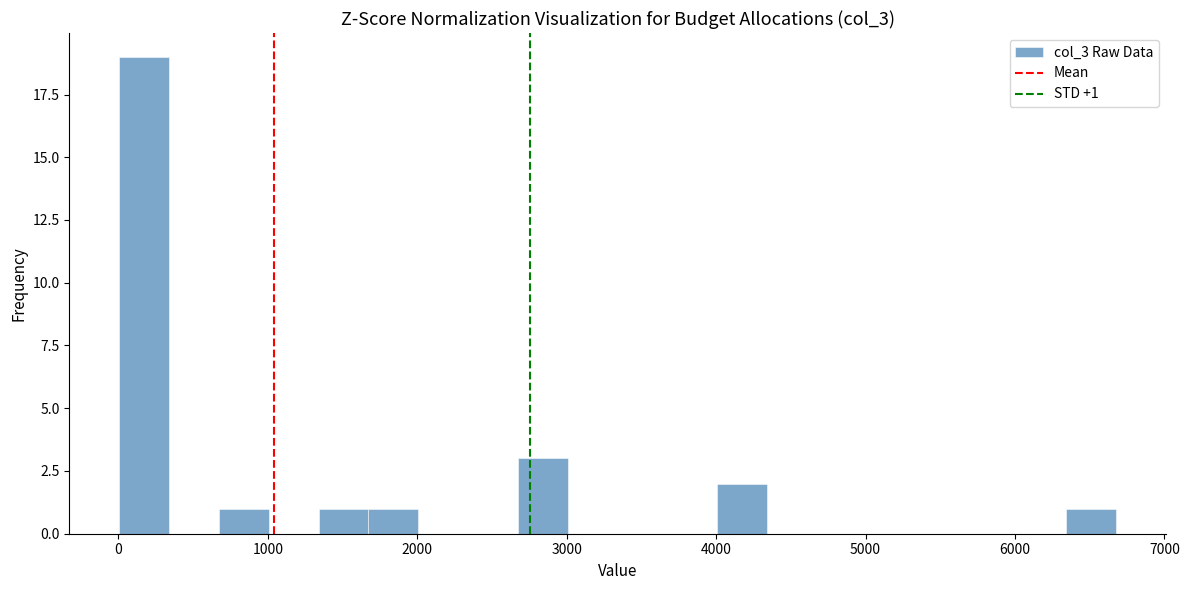

Around what value on the x-axis is the tallest bar? Give the approximate position of its centre, as read against the axis.

200